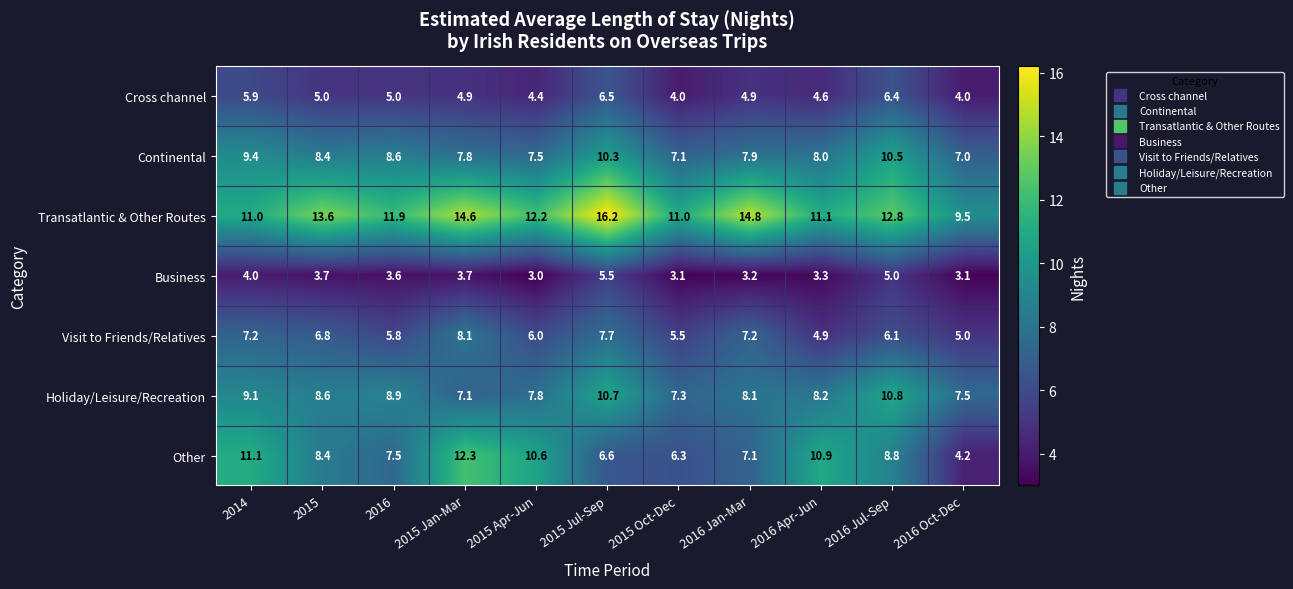

What is the sum of the Transatlantic & Other Routes values at 2016 and 2015 Oct-Dec?

22.9